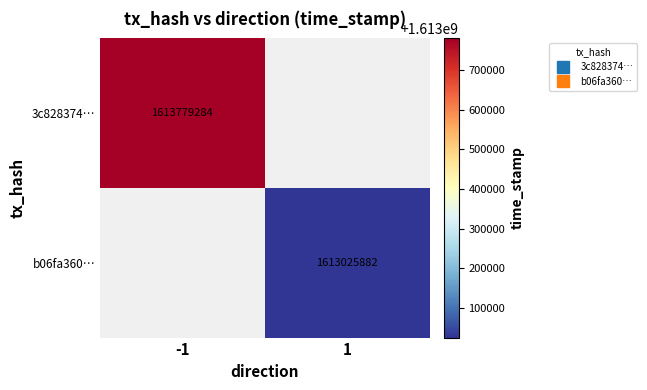

How many series are shown in this chart?

2